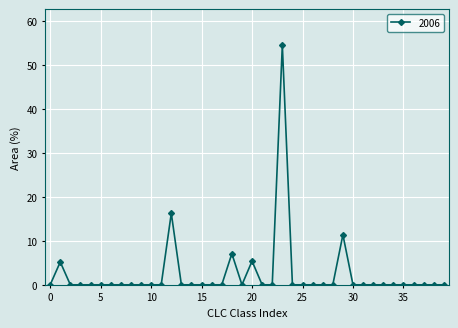

What is the sum of all values?

100.0